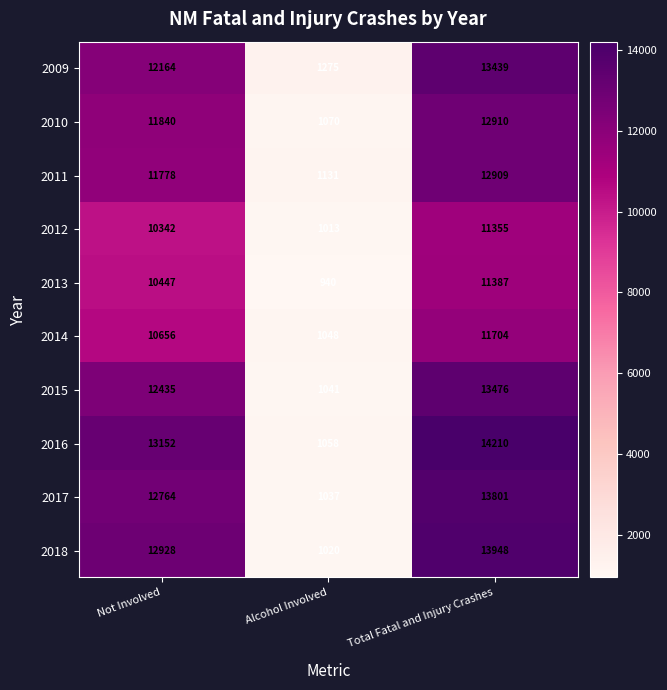

What is the highest value of the 2018 series?

13948